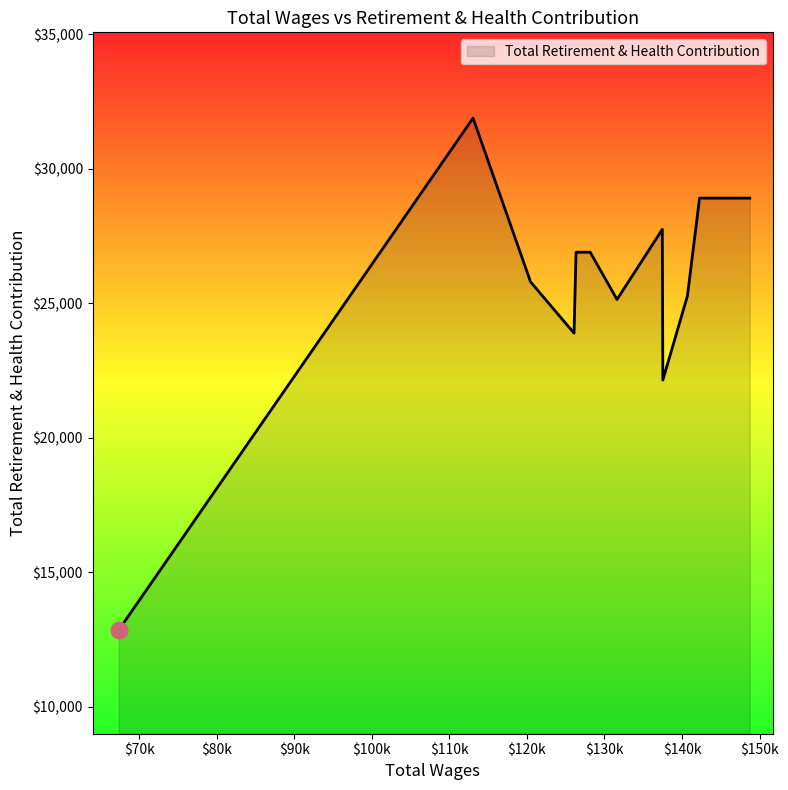

What is the difference between the maximum and minimum values?

19023